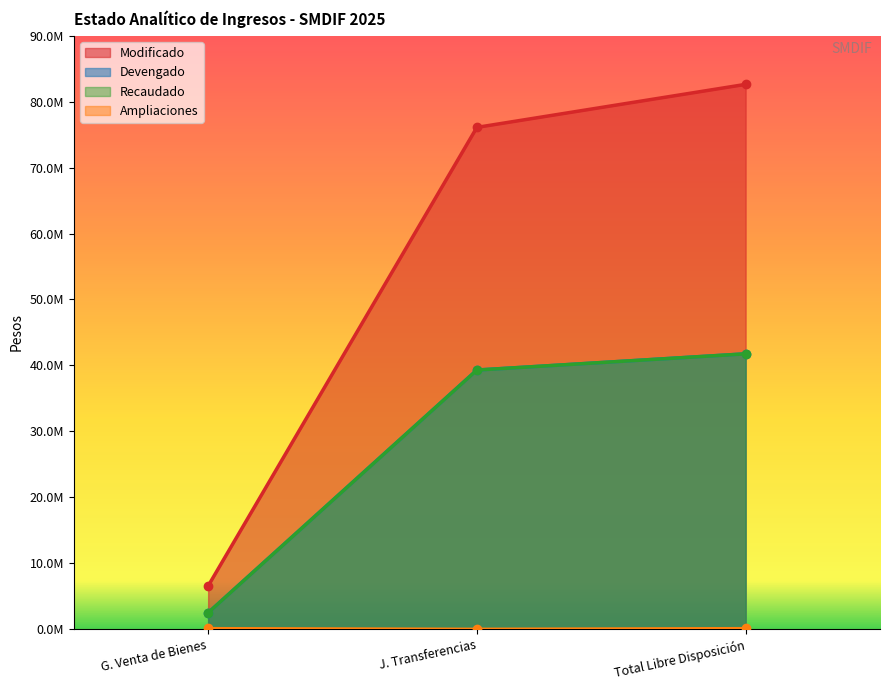

Where does the Devengado series first go above 39288442?

J. Transferencias